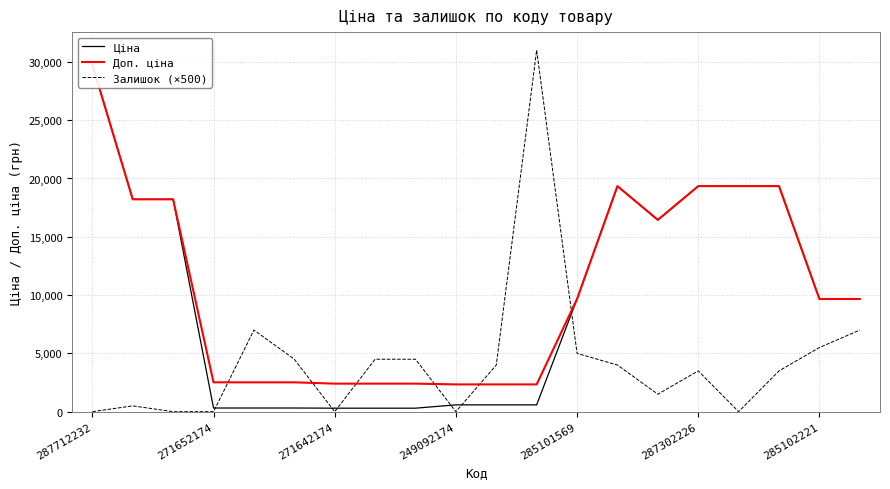

Rank the series by their maximum value, from lowest to highest.

Ціна, Доп. ціна, Залишок (×500)